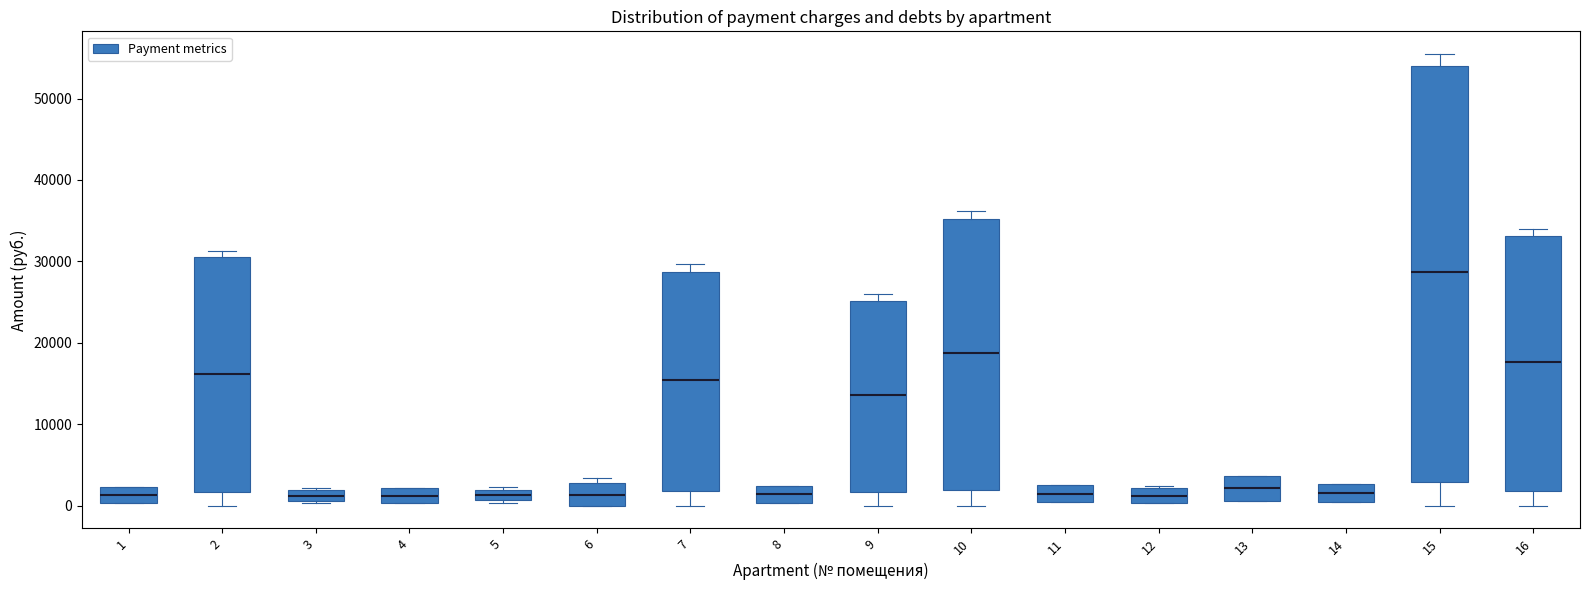

Comparing the boxes themselves (not the whiskers), which one is the tallest?

15